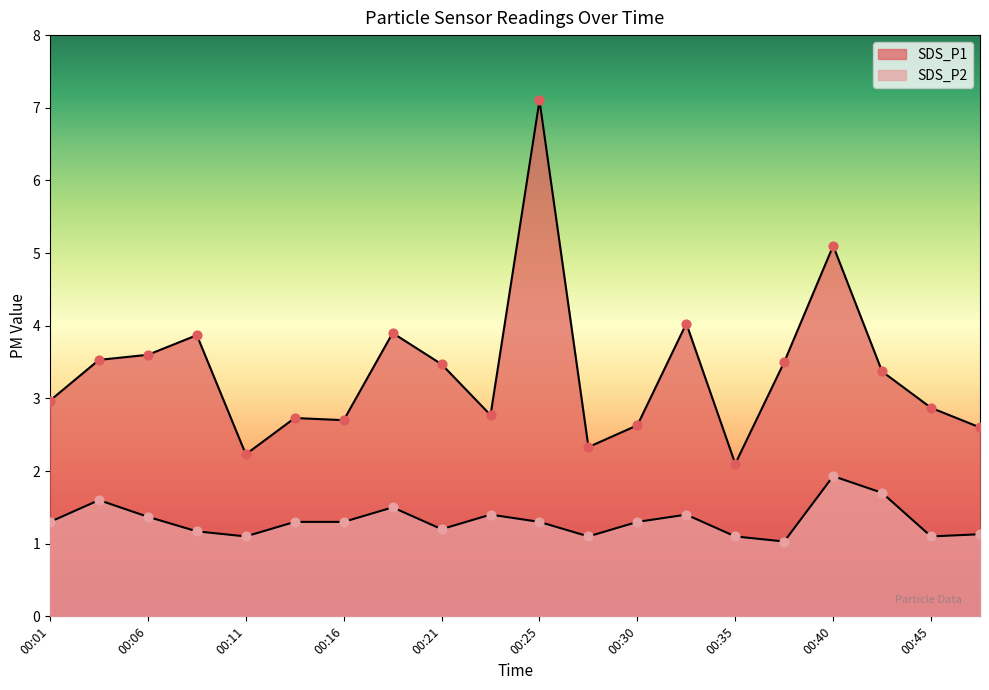

Which series contains the lowest Y value?

SDS_P2